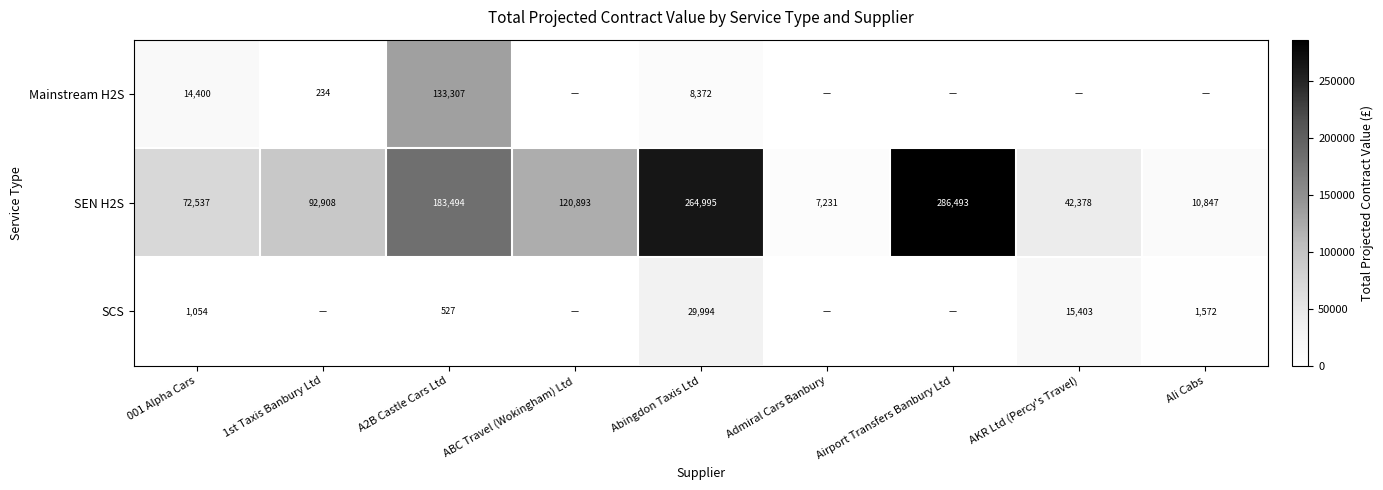

Rank the series at Abingdon Taxis Ltd from lowest to highest value.

Mainstream H2S, SCS, SEN H2S